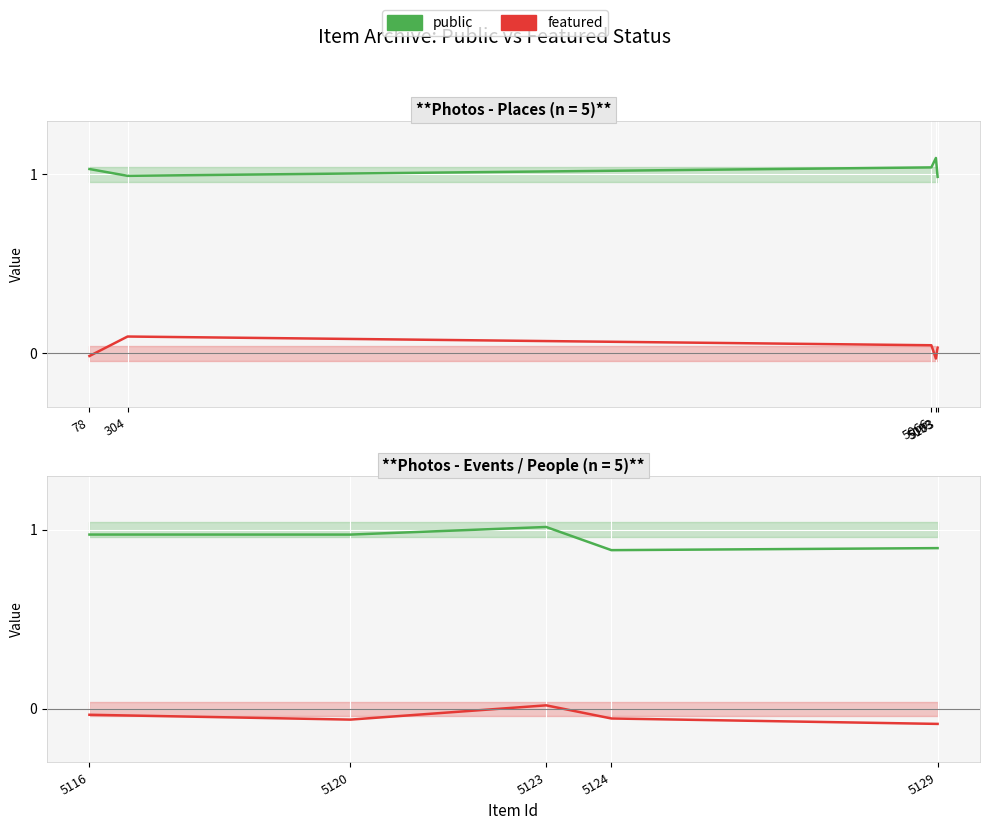

What is the sum of the public values at 5129 and 5123?

1.9